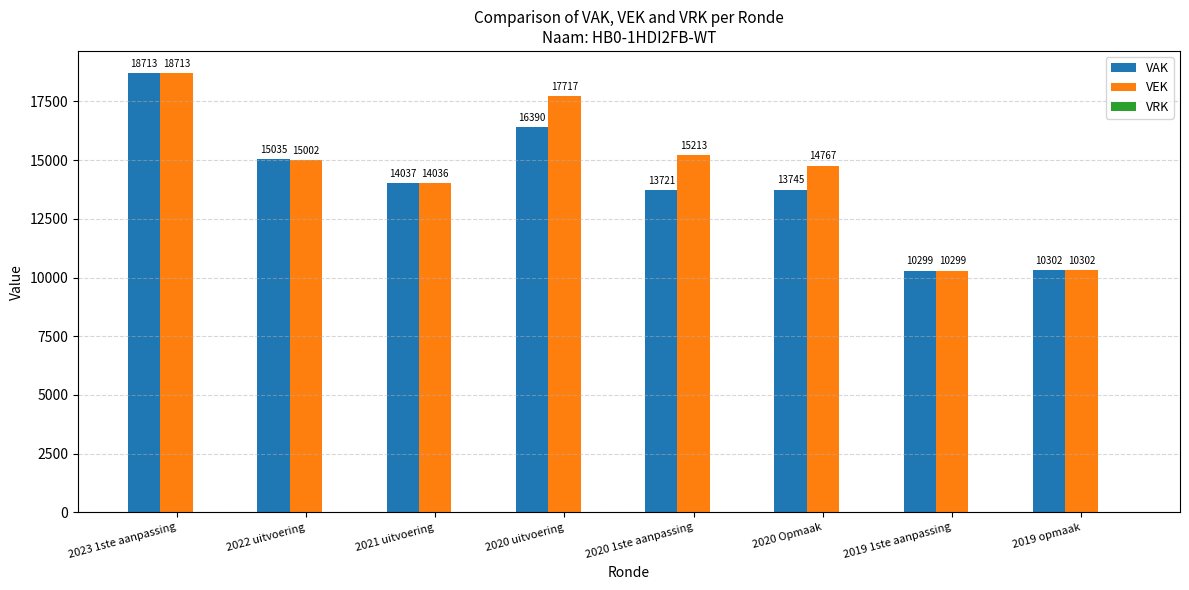

Count the number of data series in this chart.

2